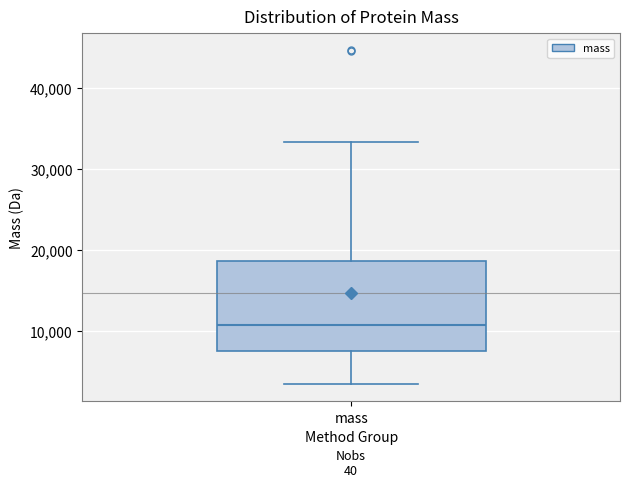

Read this box plot against the y-axis: the position of the median line, the range covered by the box, and the ends of both whiskers. The values are not printed on the chart, so give them approximately, as read against the axis.

median 11000, box 8000 to 19000, whiskers 3000 to 33000